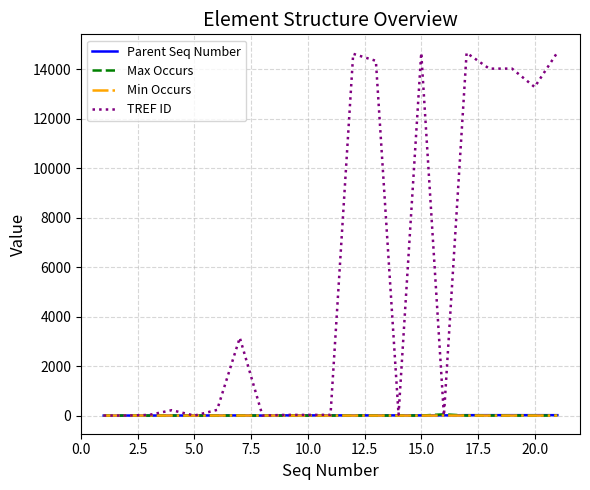

What is the sum of all Parent Seq Number values?

162